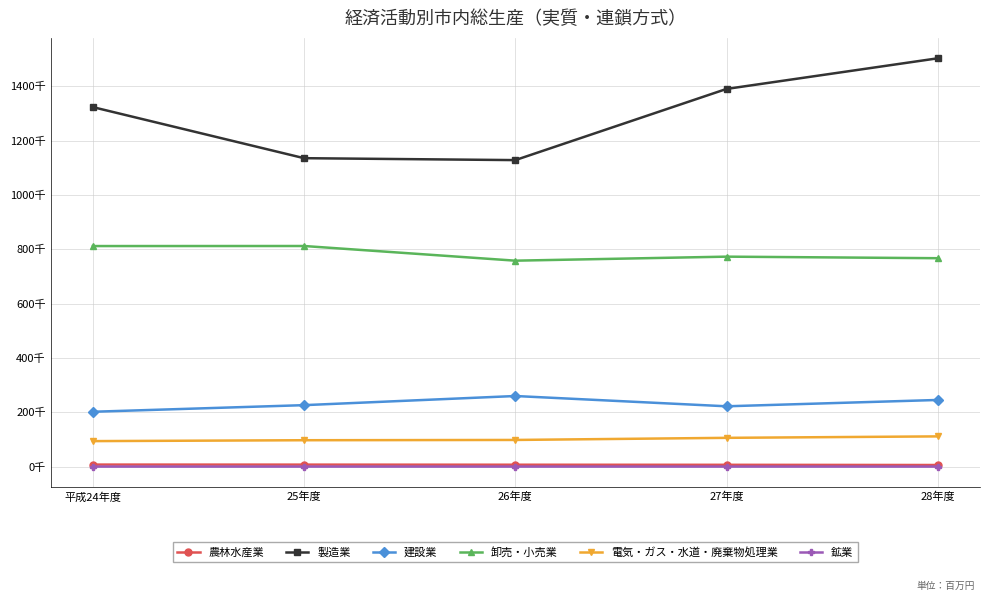

At how many categories does at least one series exceed 20702?

5